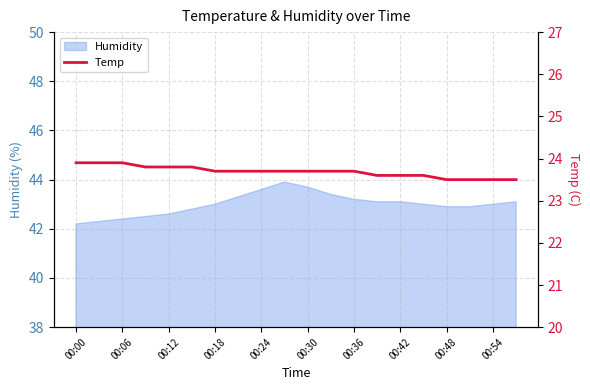

The value of Humidity at 00:12 is 42.6. True or false?

True